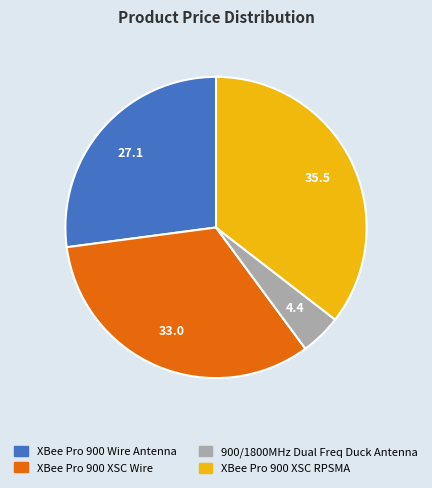

How many slices are in this pie chart?

4